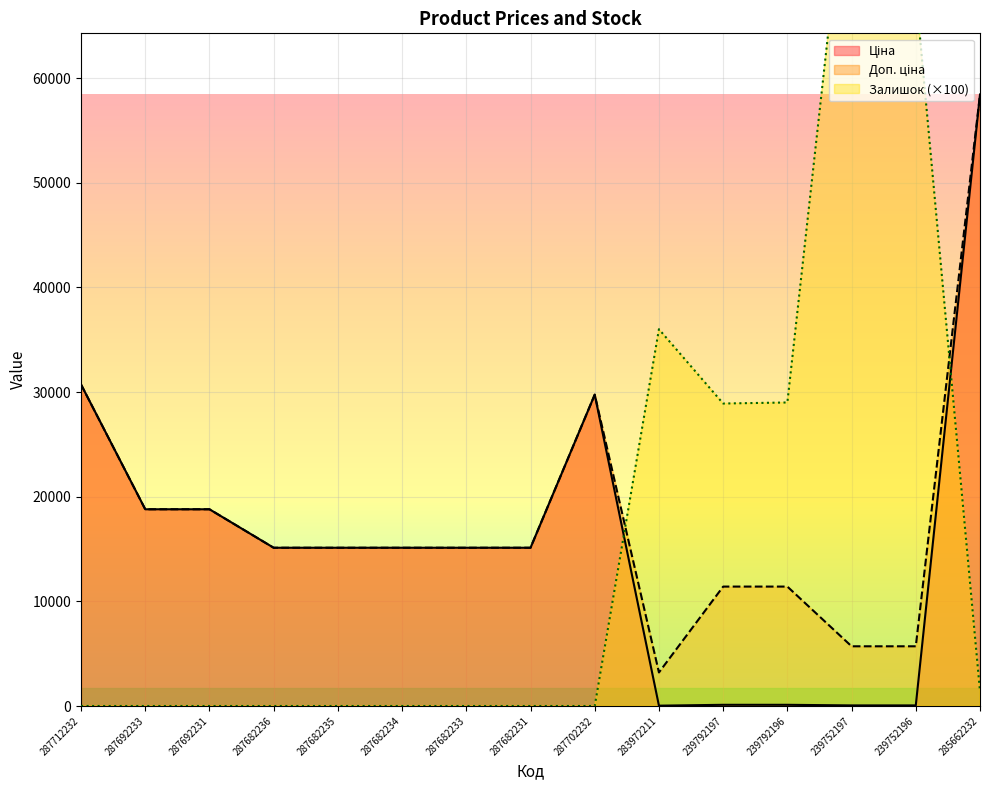

Reading right to left, extract all data points from this chart.

Ціна: 58426.5	57.0	57.0	114.1	114.1	32.0	29747.2	15120.0	15120.0	15120.0	15120.0	15120.0	18796.8	18796.8	30717.1
Доп. ціна: 58426.5	5705.0	5705.0	11410.0	11410.0	3205.0	29747.2	15120.0	15120.0	15120.0	15120.0	15120.0	18796.8	18796.8	30717.1
Залишок: 1400.0	68300.0	84500.0	29000.0	28900.0	36000.0	0.0	0.0	0.0	0.0	0.0	0.0	0.0	0.0	0.0